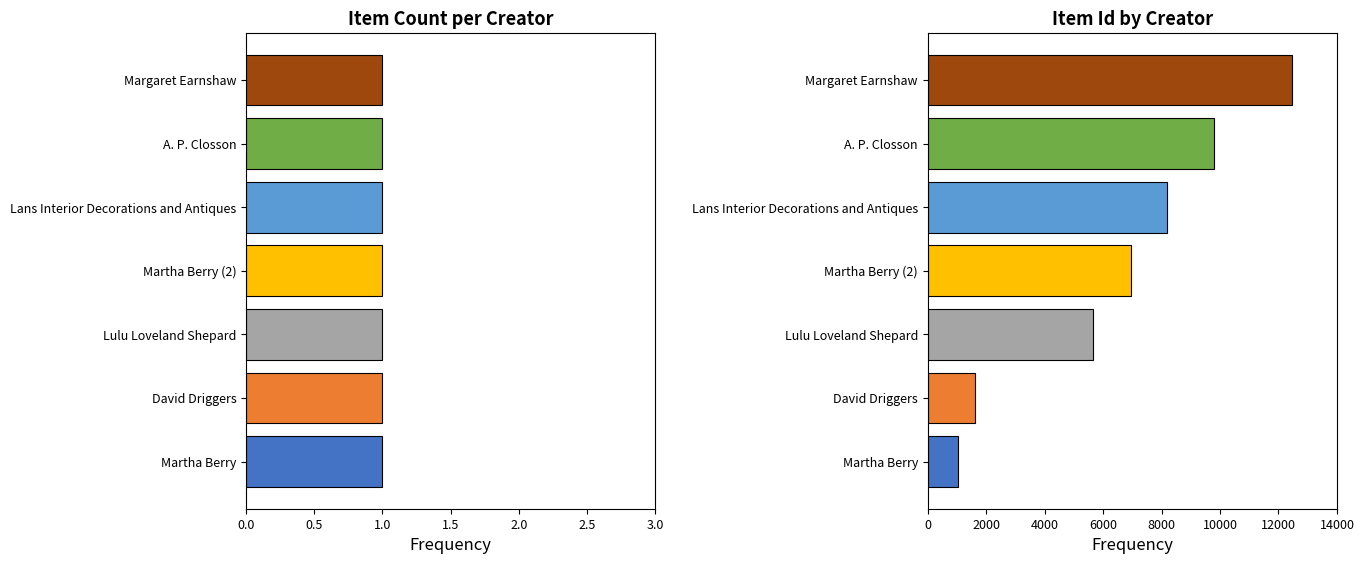

What is the sum of the Item Id values at Martha Berry (2) and A. P. Closson?

16738.0